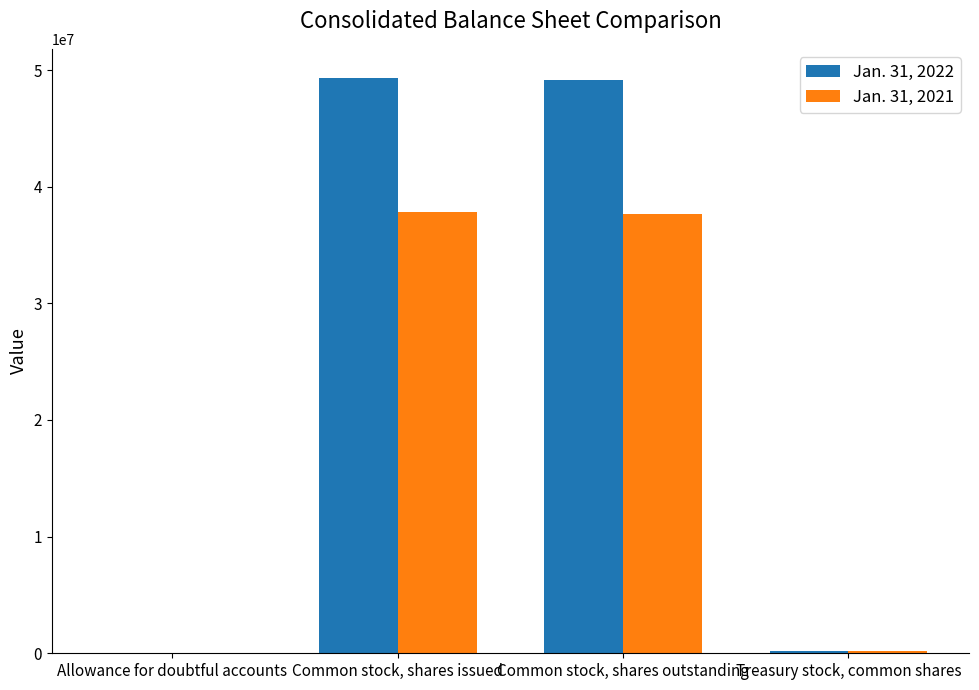

What is the average value of the Jan. 31, 2021 series?

18905846